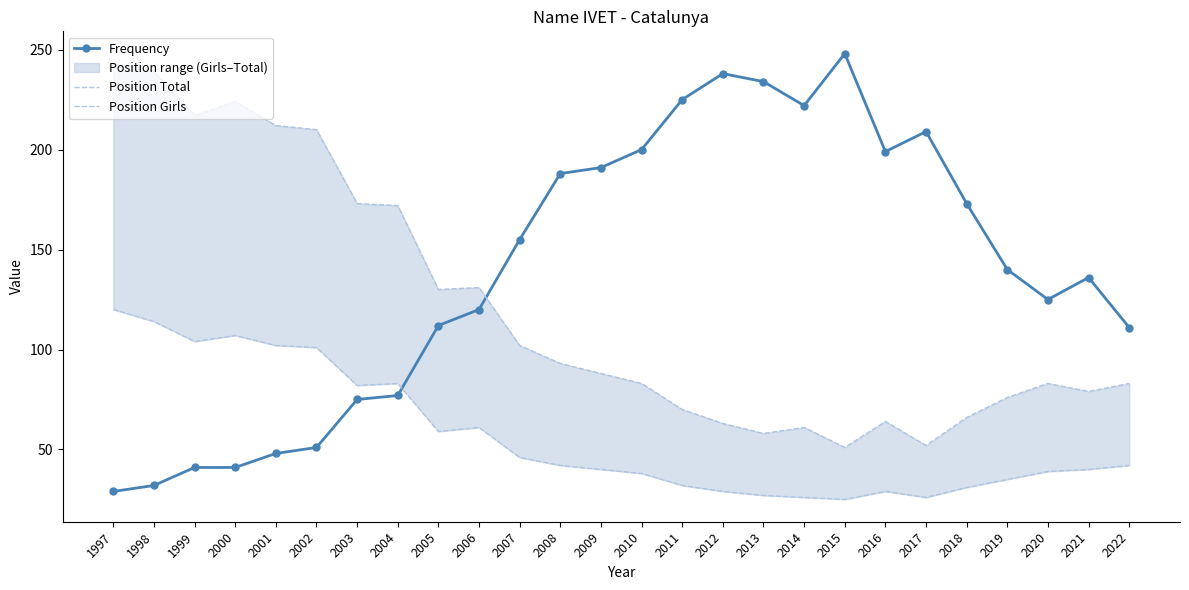

What is the value of the Position Girls point at the 6th from the left?

101